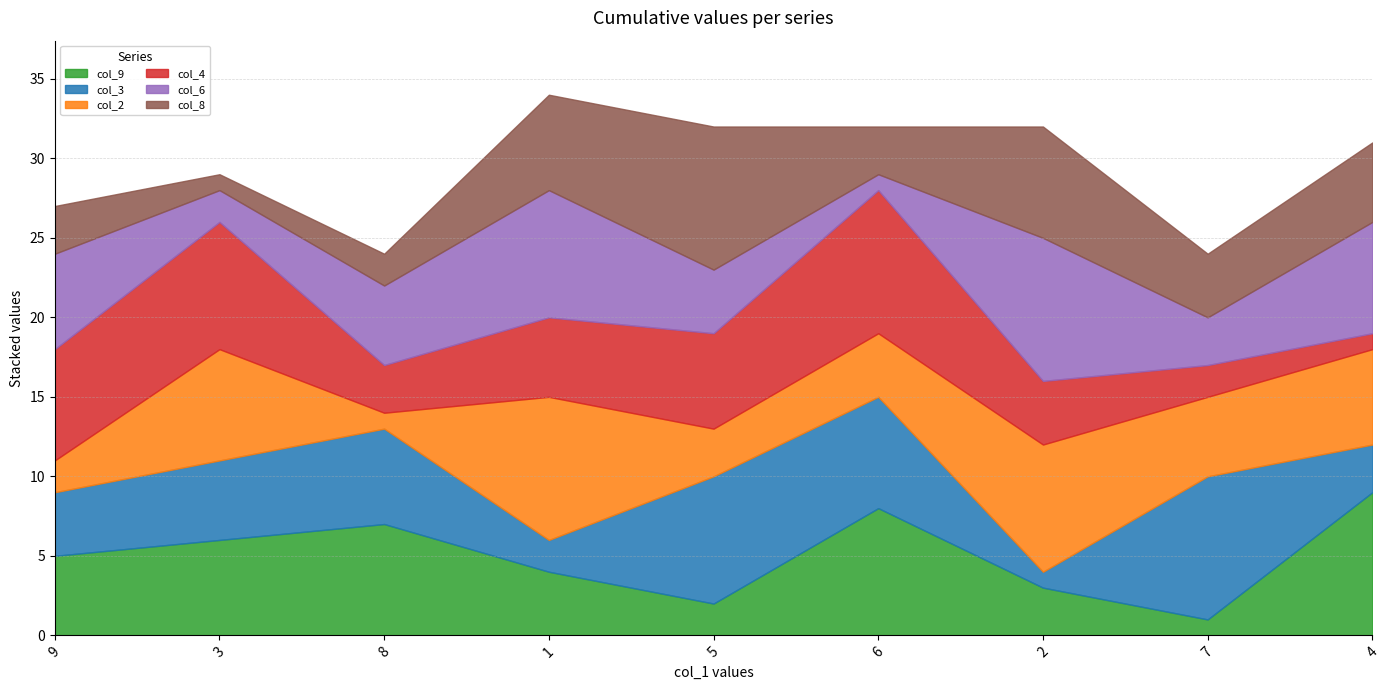

Is the value of col_6 at 5 greater than the value of col_4 at 8?

Yes